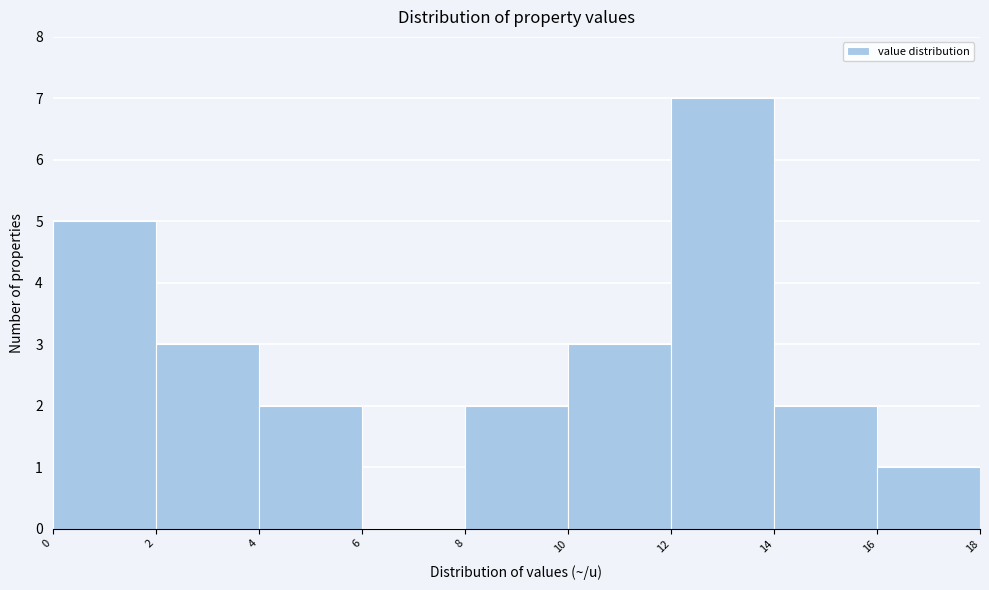

Which range on the x-axis has the tallest bar?

12 to 14